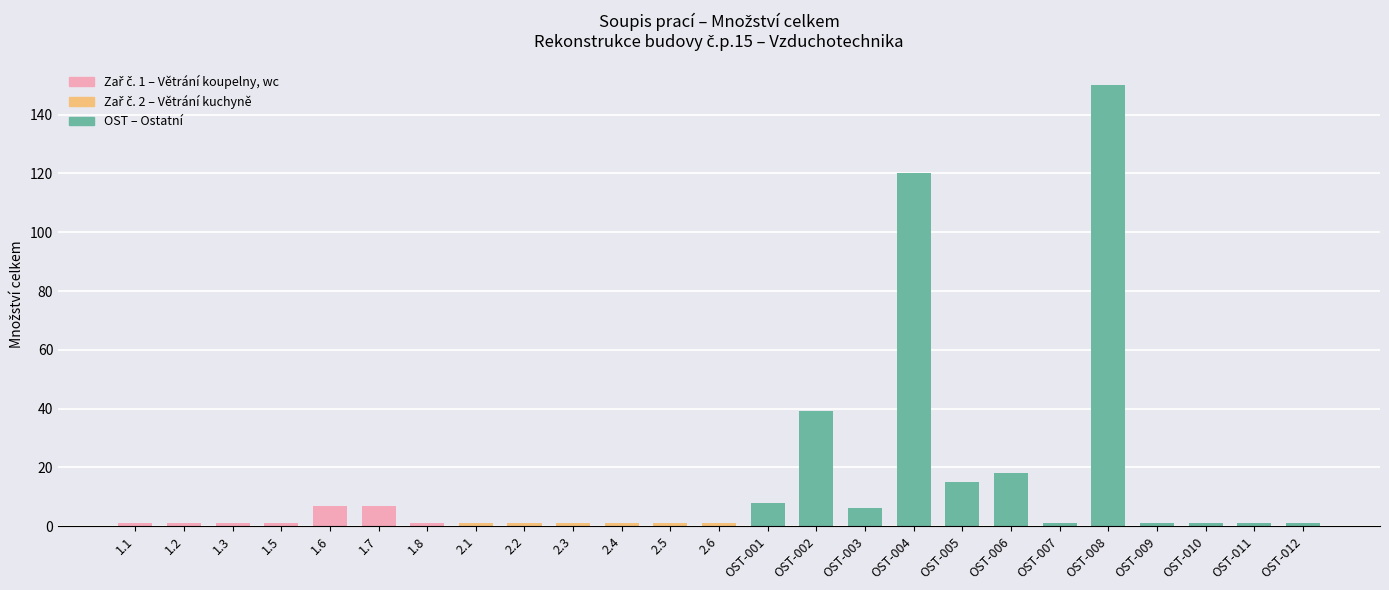

Reading right to left, extract all data points from this chart.

1	1	1	1	150	1	18	15	120	6	39	8	1	1	1	1	1	1	1	7	7	1	1	1	1